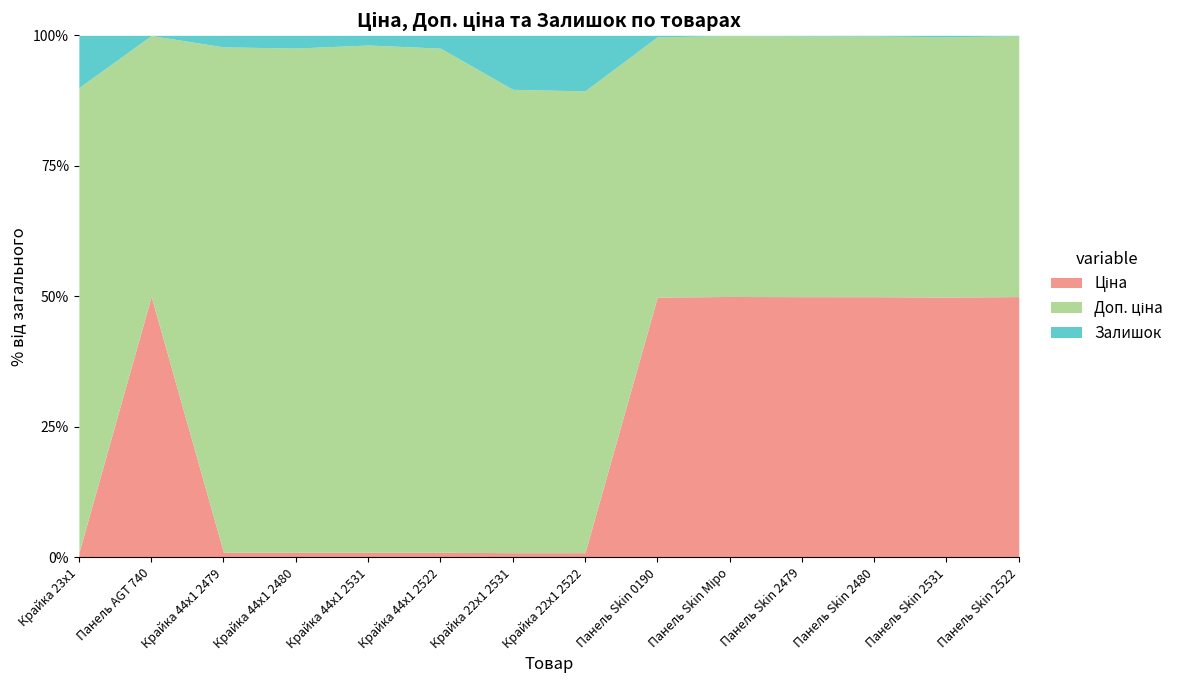

True or false: Доп. ціна and Залишок cross at least once.

False